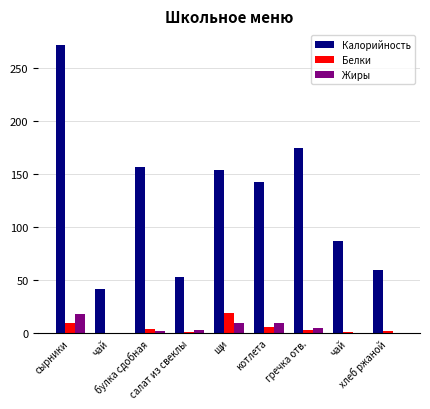

What is the difference between the Жиры values at сырники and гречка отв.?

13.7